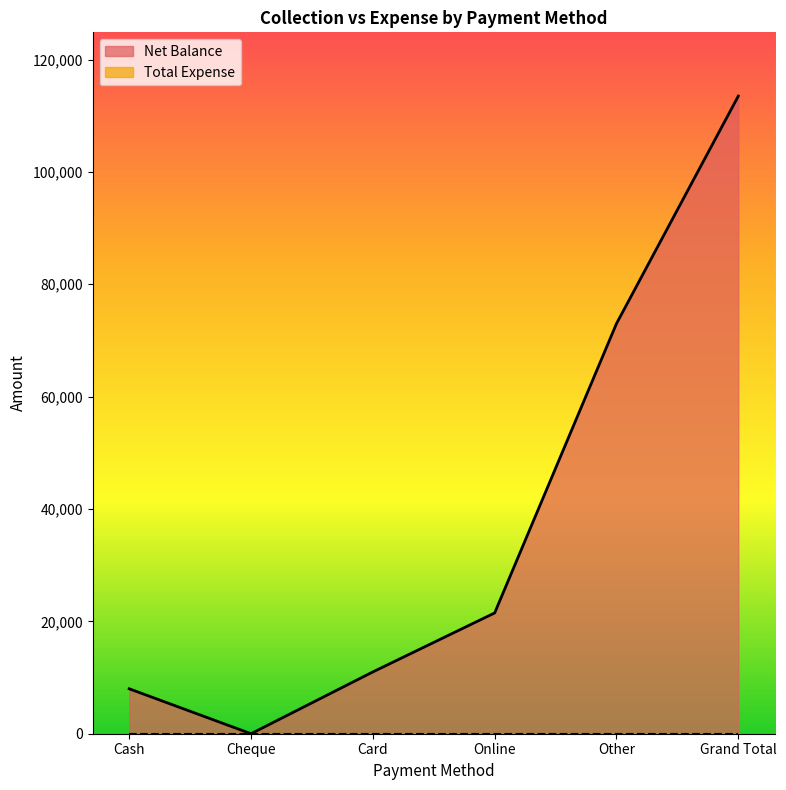

Between Cheque and Cash, which is larger?

Cash